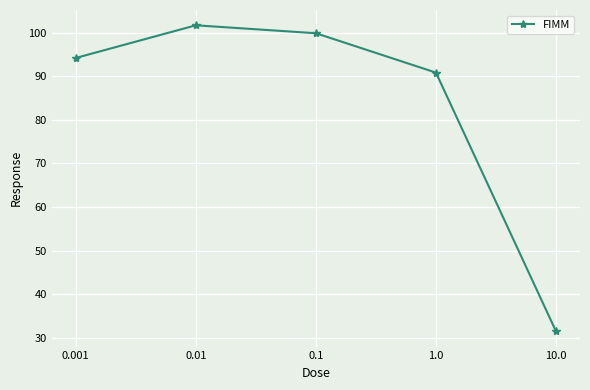

Rank the categories by value from highest to lowest.

0.01, 0.1, 0.001, 1.0, 10.0